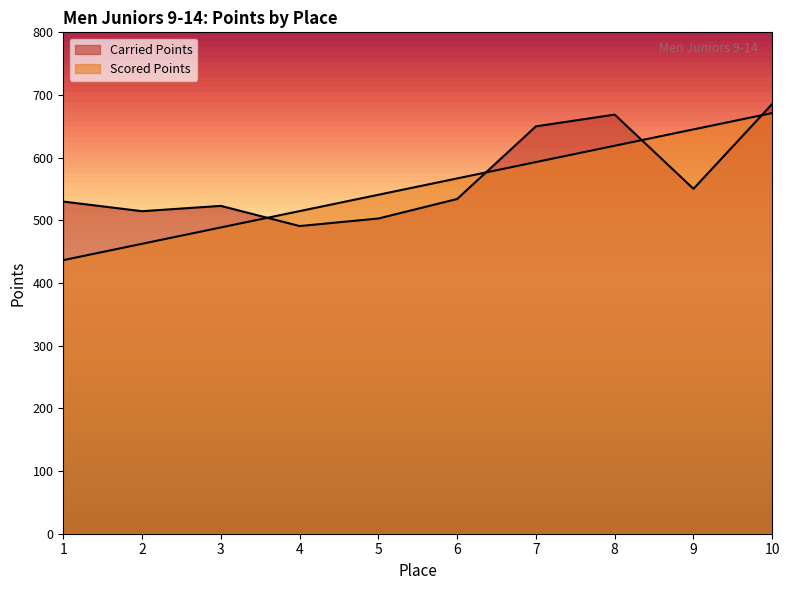

Rank the categories by Scored Points value from highest to lowest.

10, 9, 8, 7, 6, 5, 4, 3, 2, 1